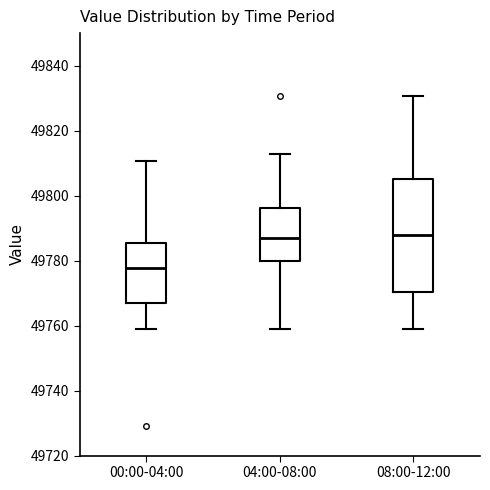

Where does the upper whisker of the box for 04:00-08:00 end on the y-axis? The values are not printed on the chart, so give them approximately, as read against the axis.

49812